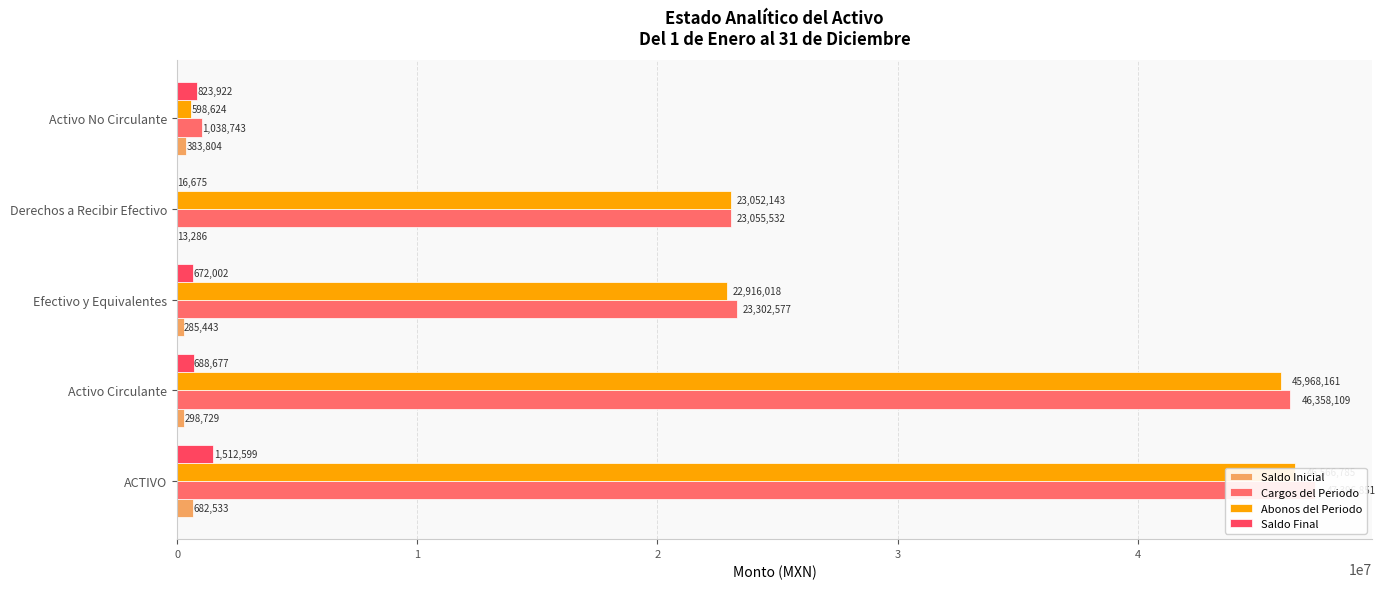

The value of Abonos del Periodo at Efectivo y Equivalentes is 34647612.7. True or false?

False